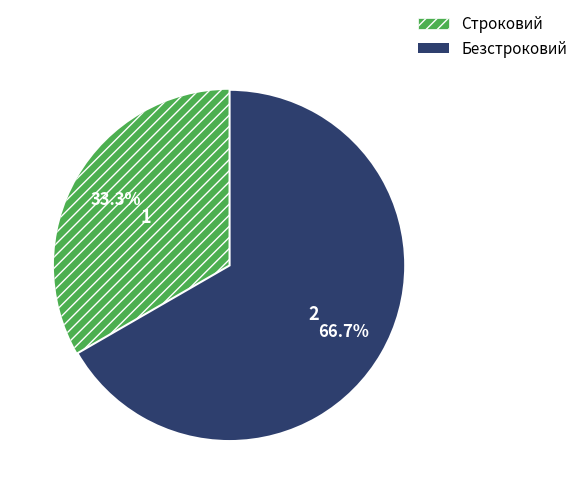

To the nearest percent, what is the average slice percentage?

50%